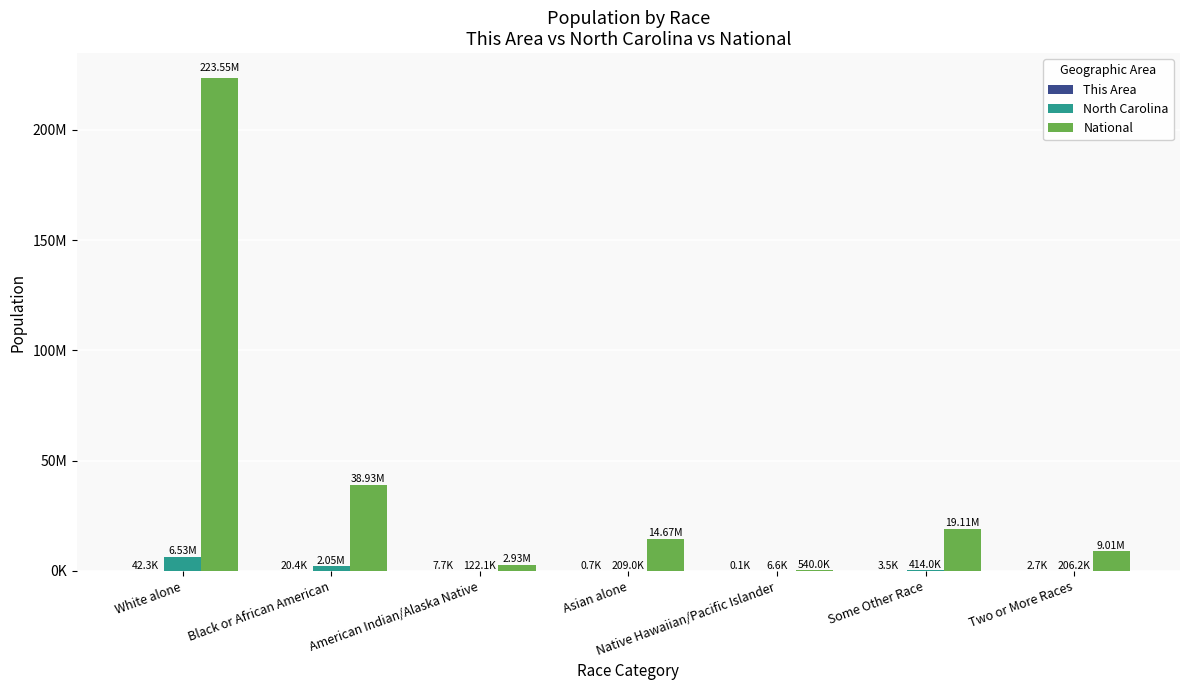

Between Black or African American and Asian alone, which series saw the biggest shift?

National